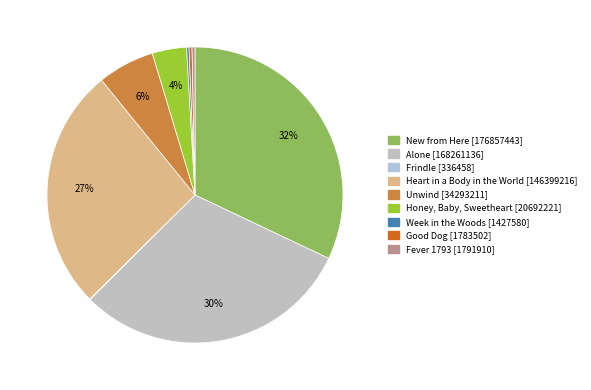

What is the ratio of the value at Week in the Woods to the value at Good Dog?

0.8